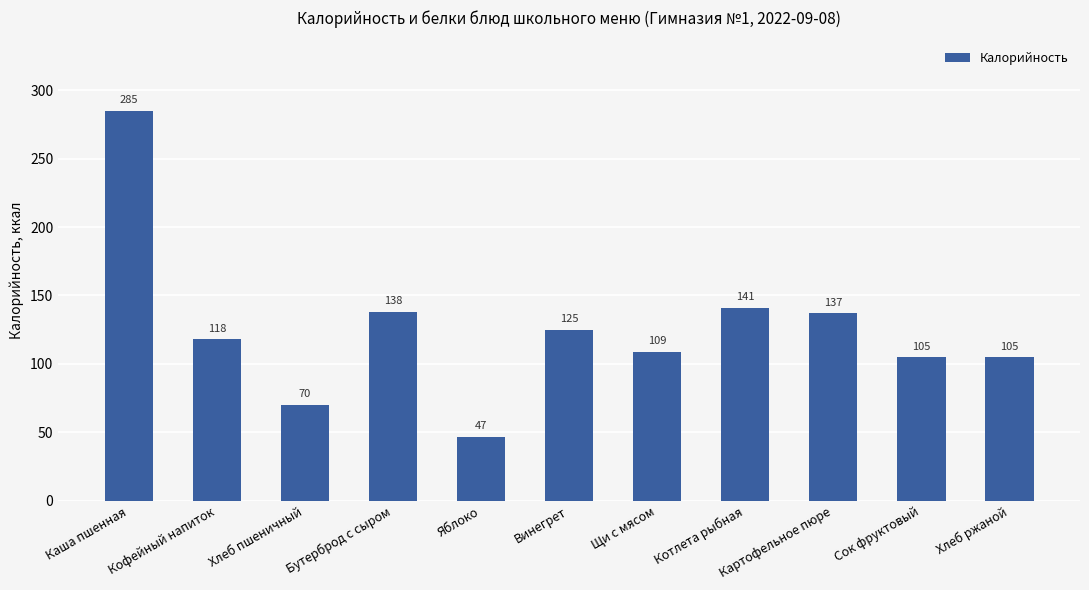

Is it true that the value at Хлеб ржаной is 178.6?

False